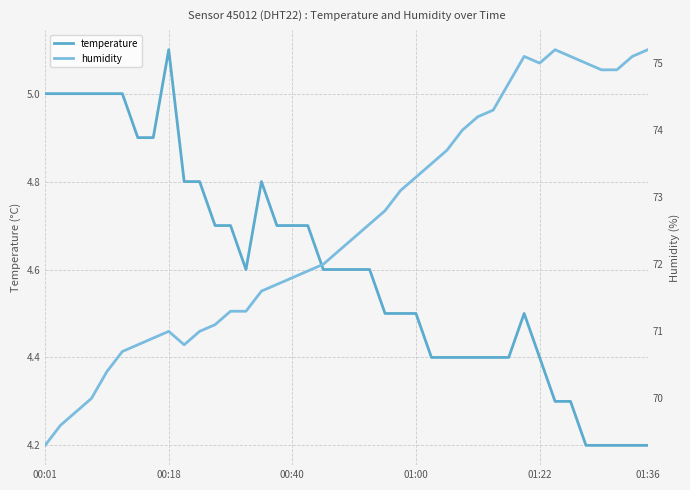

How many interior local valleys does the humidity series have?

2